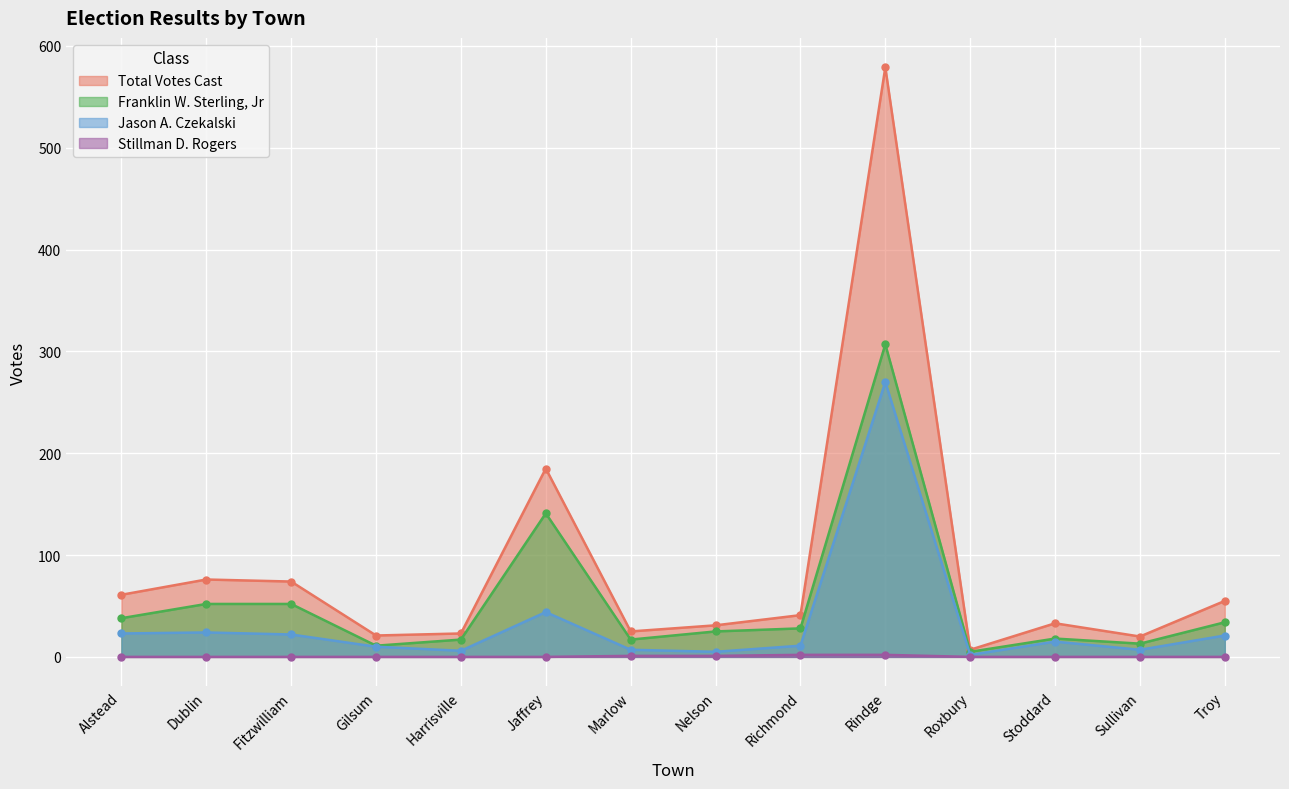

What is the label of the 7th point from the left?

Marlow